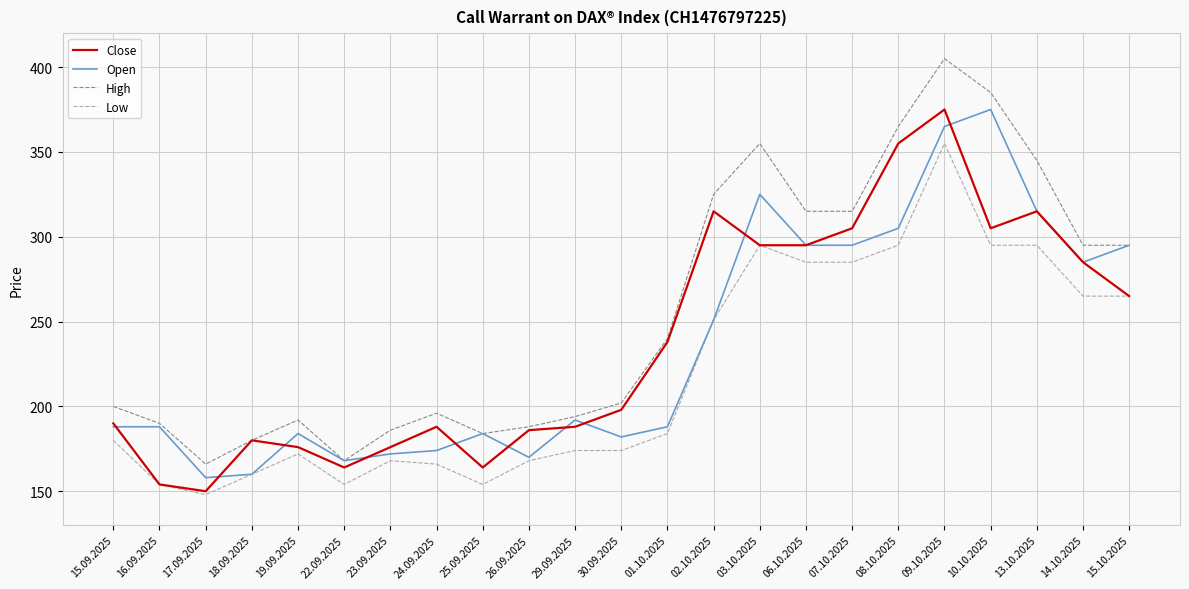

What position from the right is 08.10.2025?

6